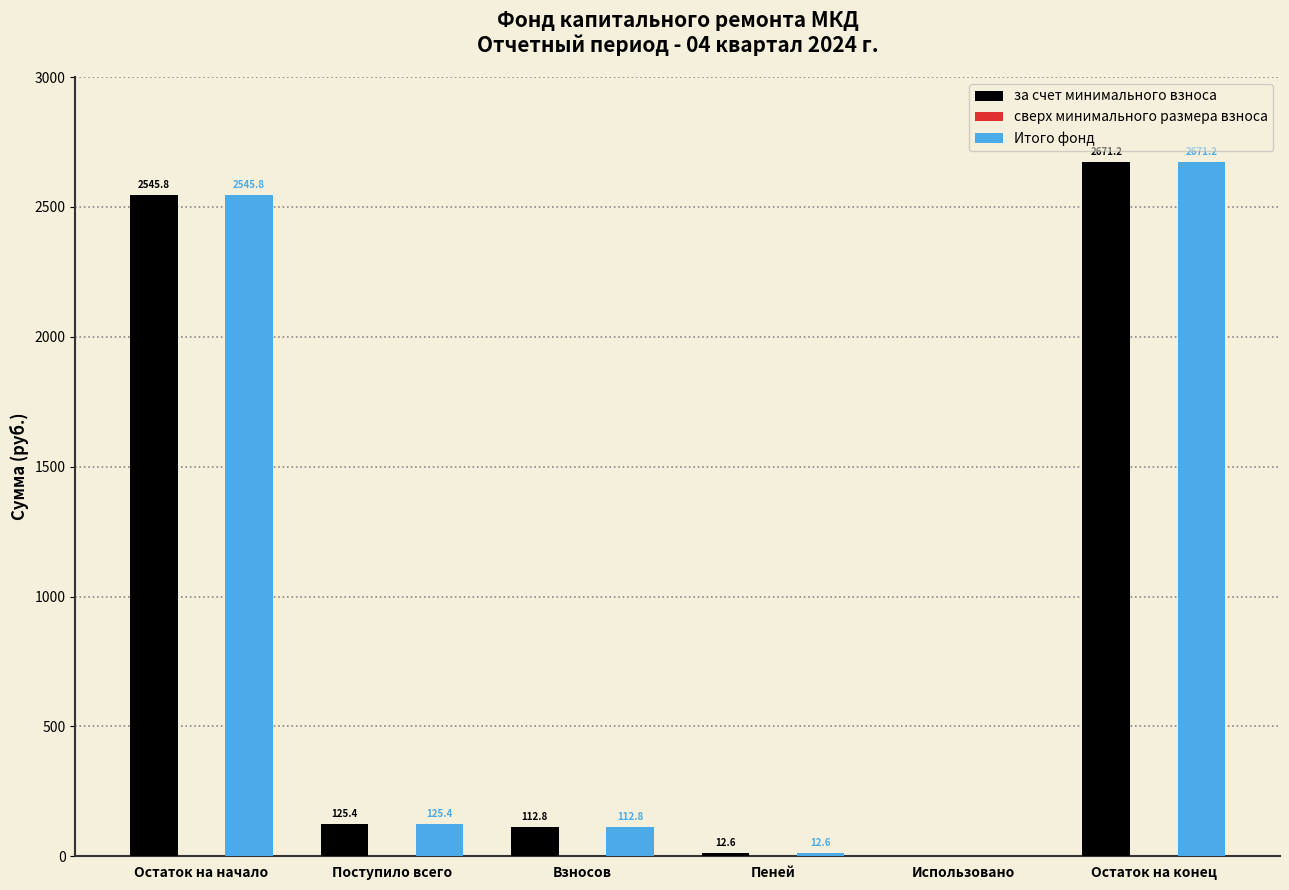

What is the sum of the за счет минимального взноса values at Пеней and Использовано?

12.6